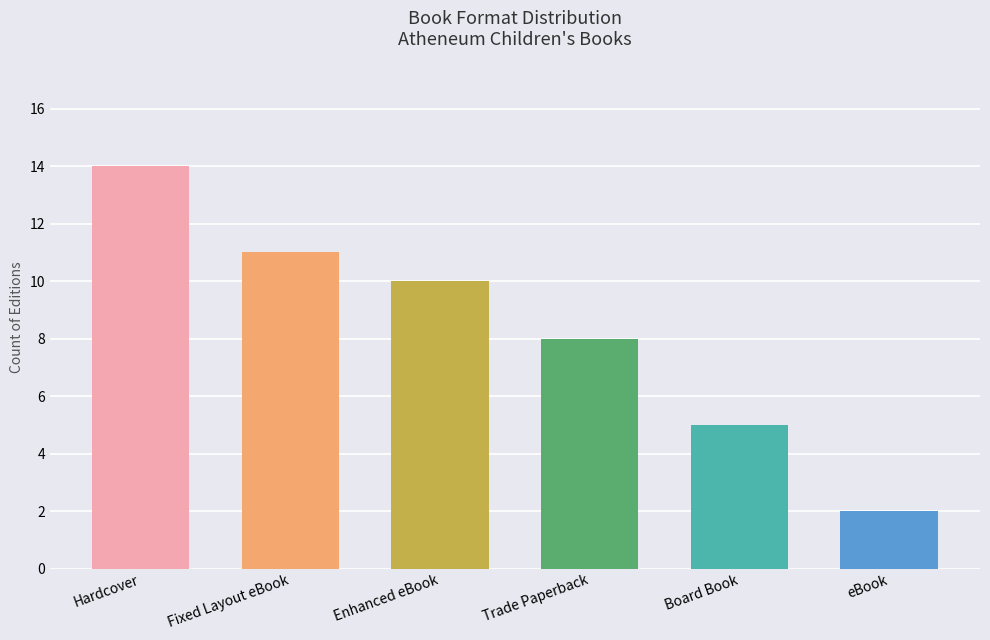

What is the sum of the values at eBook and Hardcover?

16